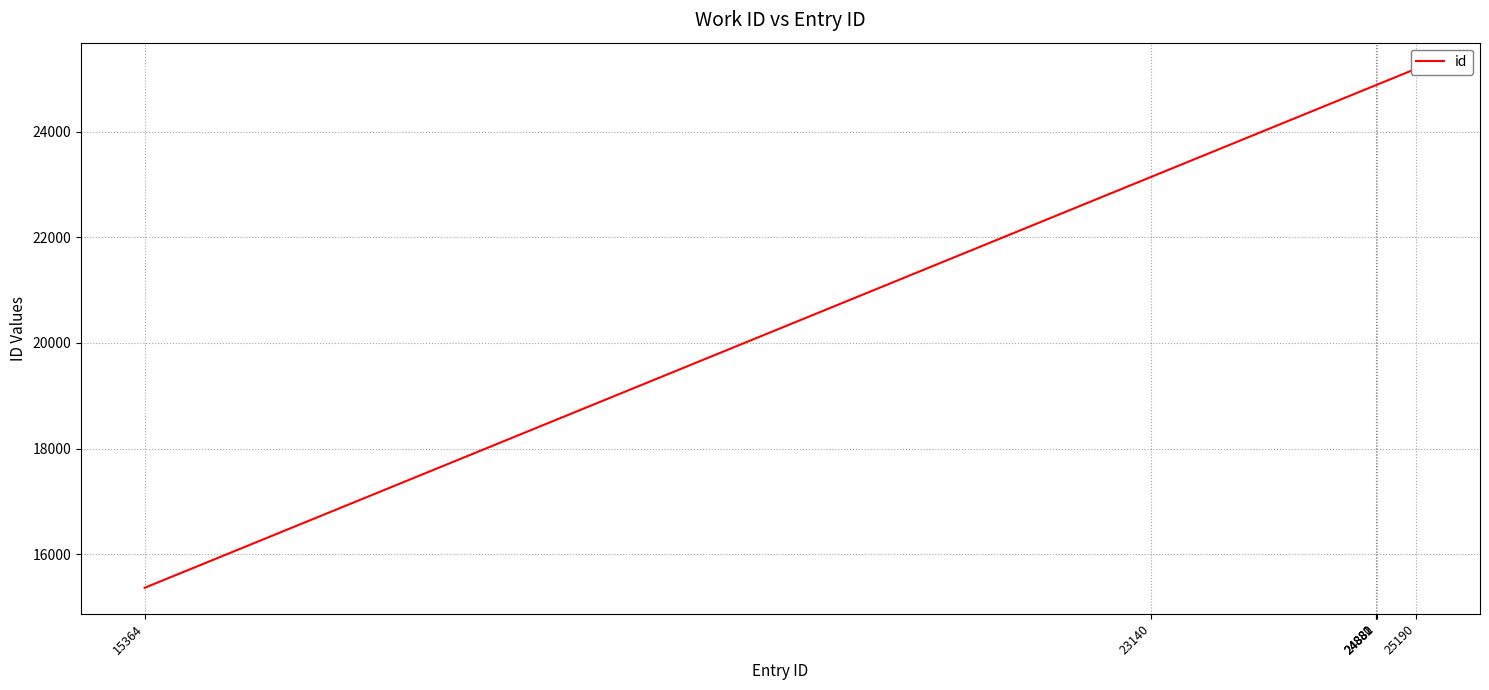

True or false: there are more than 0 points higher than both neighbors.

False